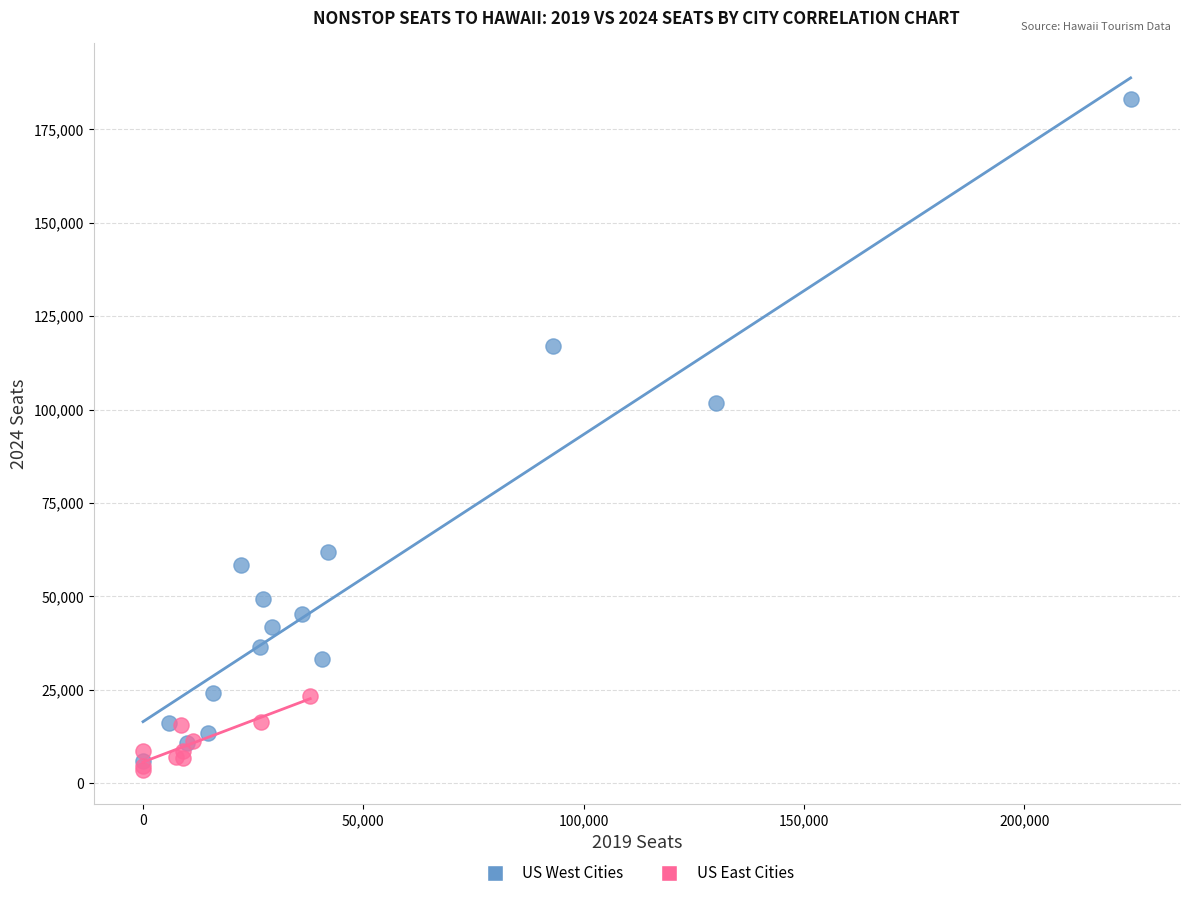

Which series has the largest Y range (max minus min)?

US West Cities